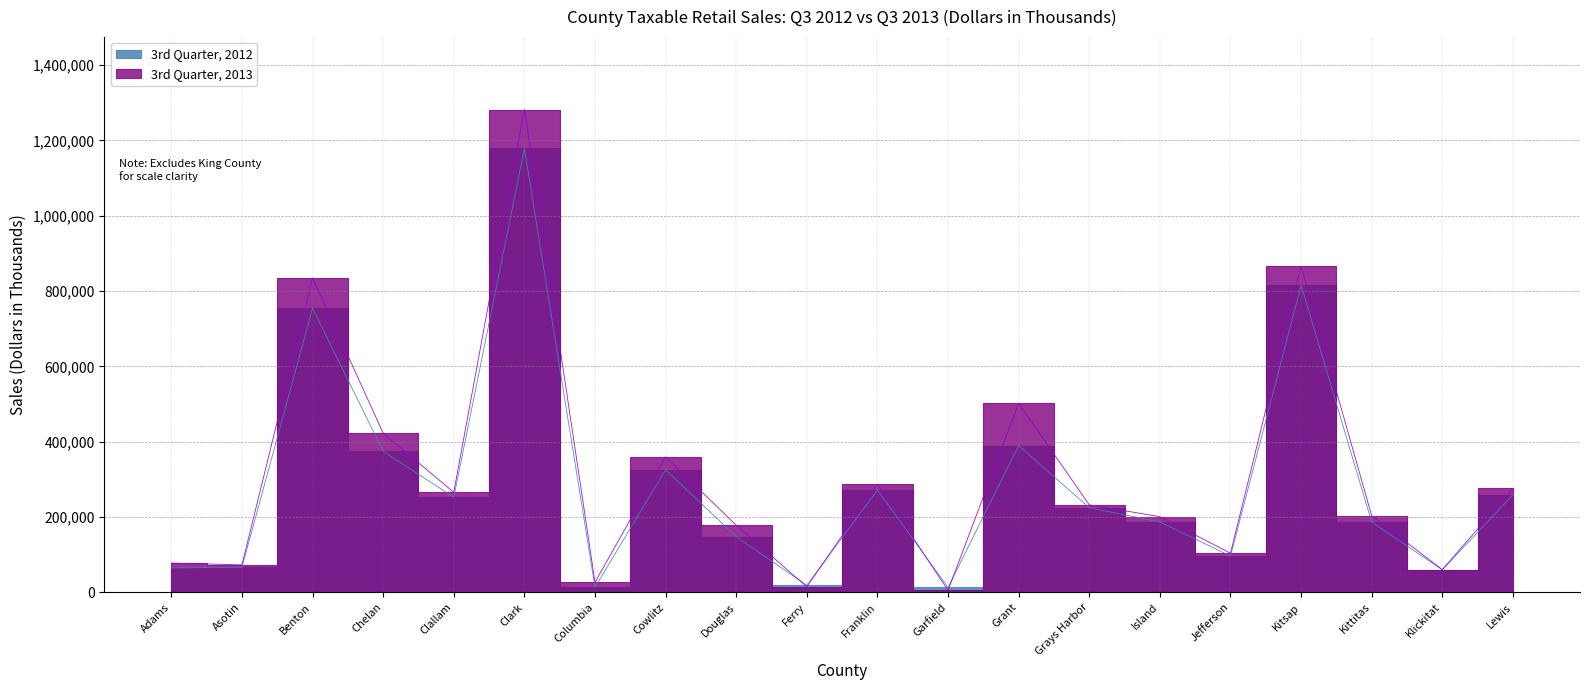

Which category has the highest value in the 3rd Quarter, 2012 series?

Clark